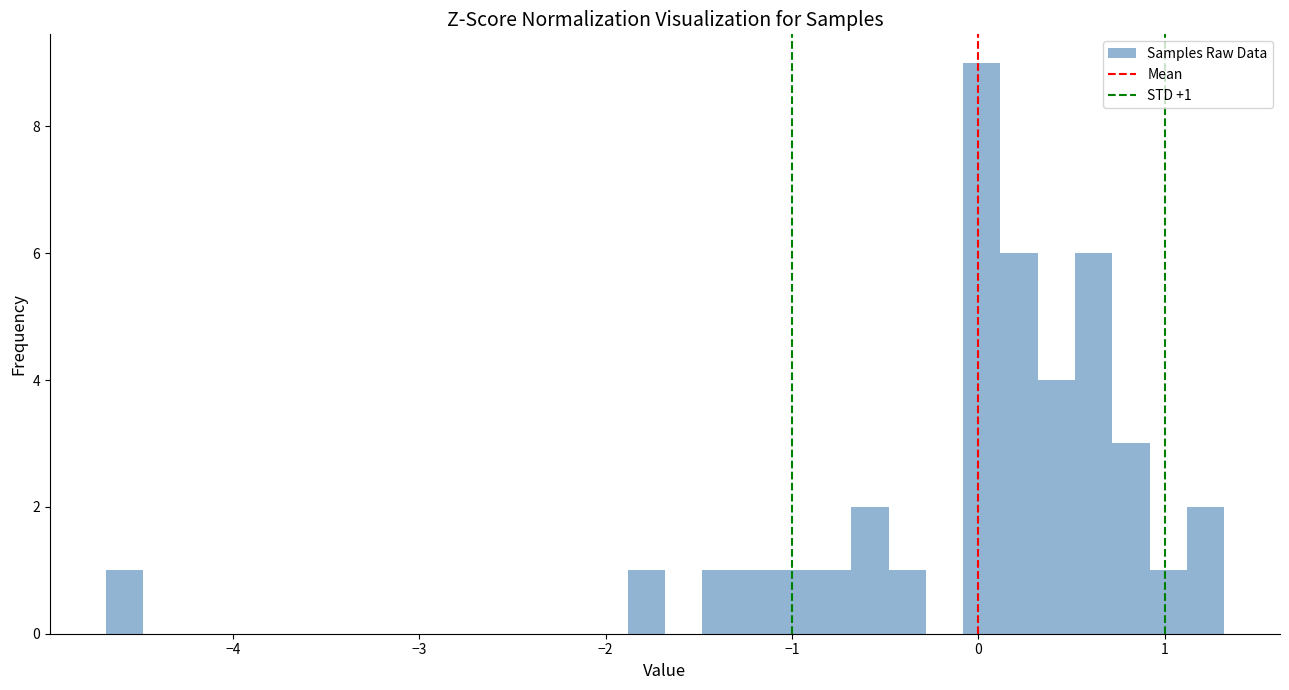

Around what value on the x-axis is the tallest bar? Give the approximate position of its centre, as read against the axis.

0.0